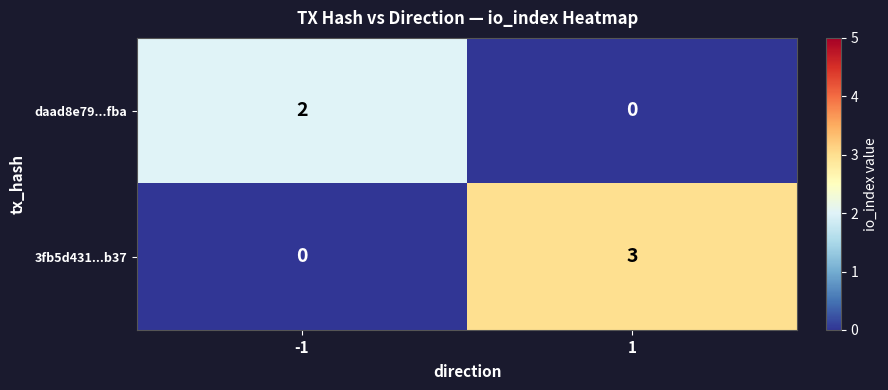

At which category is the sum across all series the highest?

1